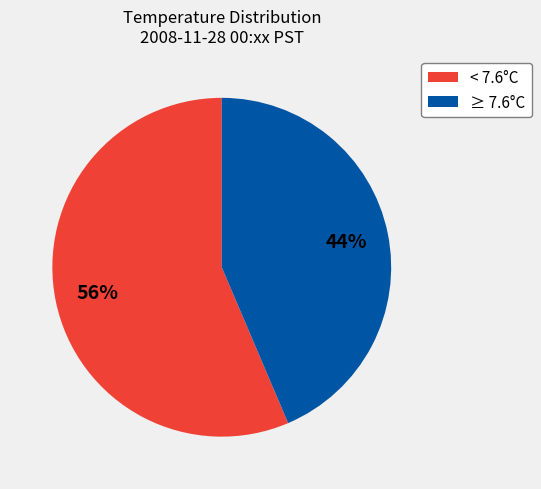

Which slice represents more than half of the pie?

< 7.6°C